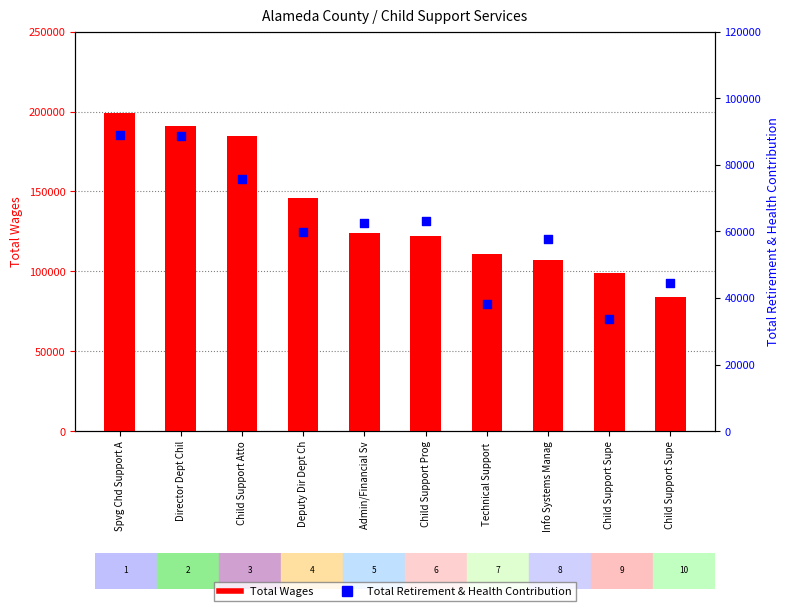

Which series contains the highest Y value?

Total Wages